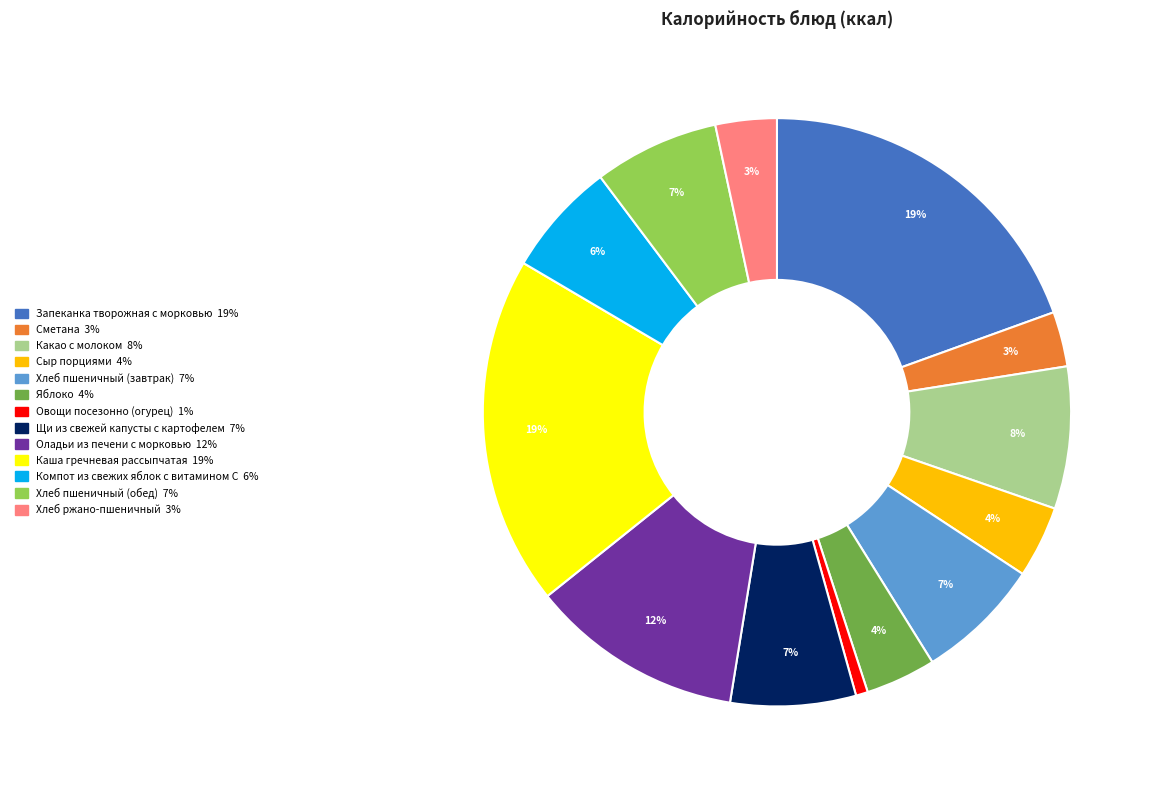

To the nearest percent, what is the difference between the Хлеб пшеничный (обед) and Компот из свежих яблок с витамином С slice percentages?

1%